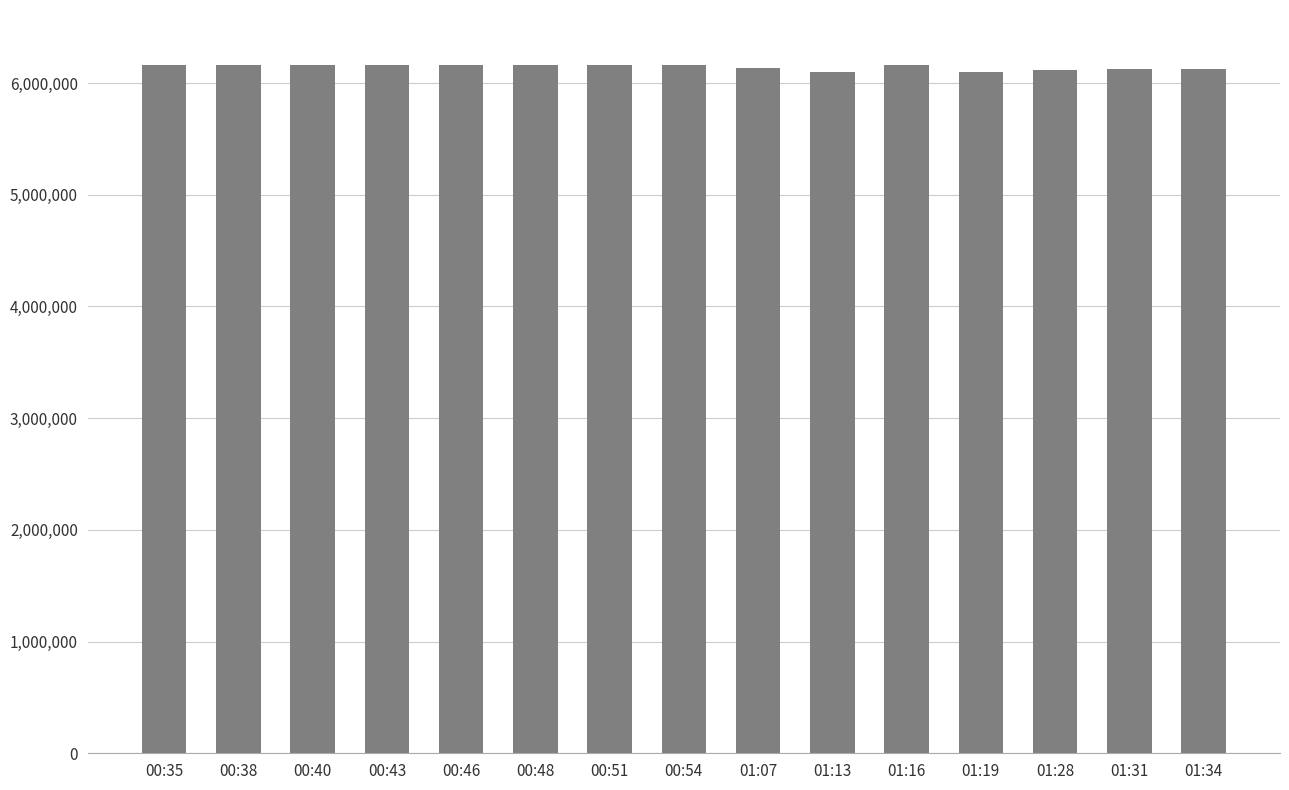

What is the greatest value displayed?

6160510